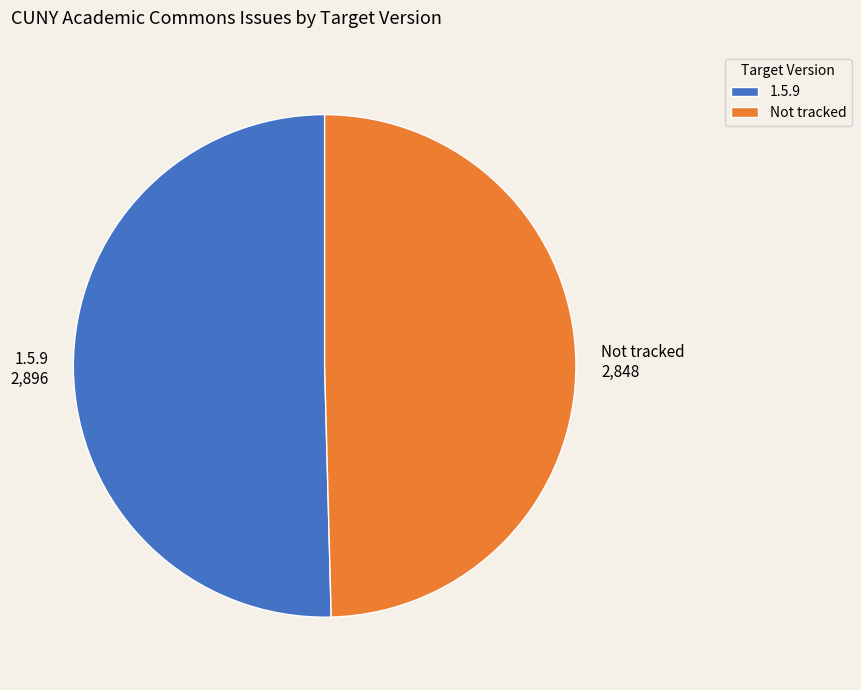

Rank the categories by value from lowest to highest.

Not tracked, 1.5.9